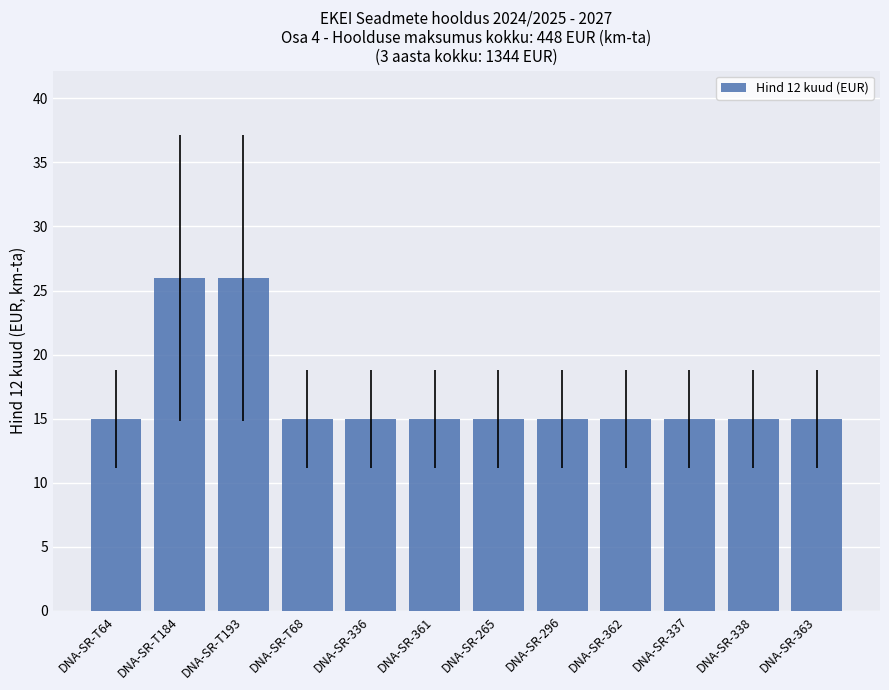

How many data points does each series have?

12